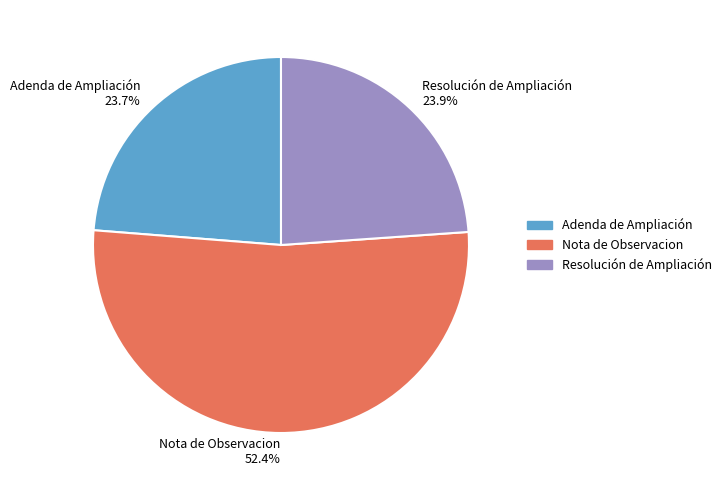

True or false: Nota de Observacion accounts for 52% of the total.

True